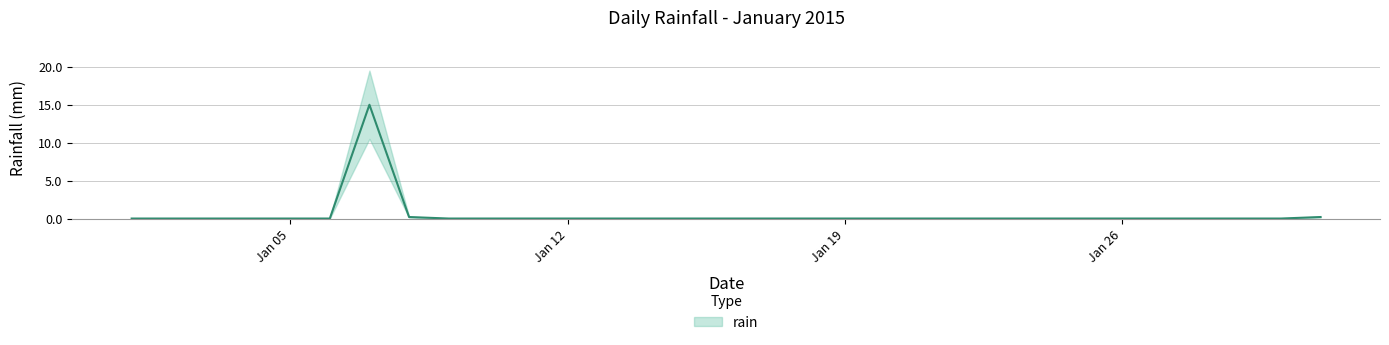

How many data points are above 0?

3